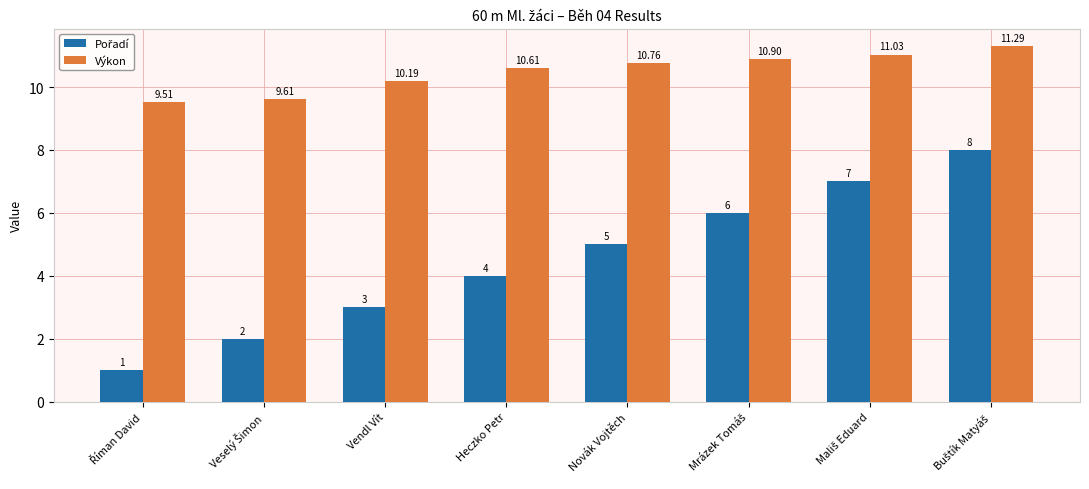

At which label is Výkon closest to 10?

Vendl Vít